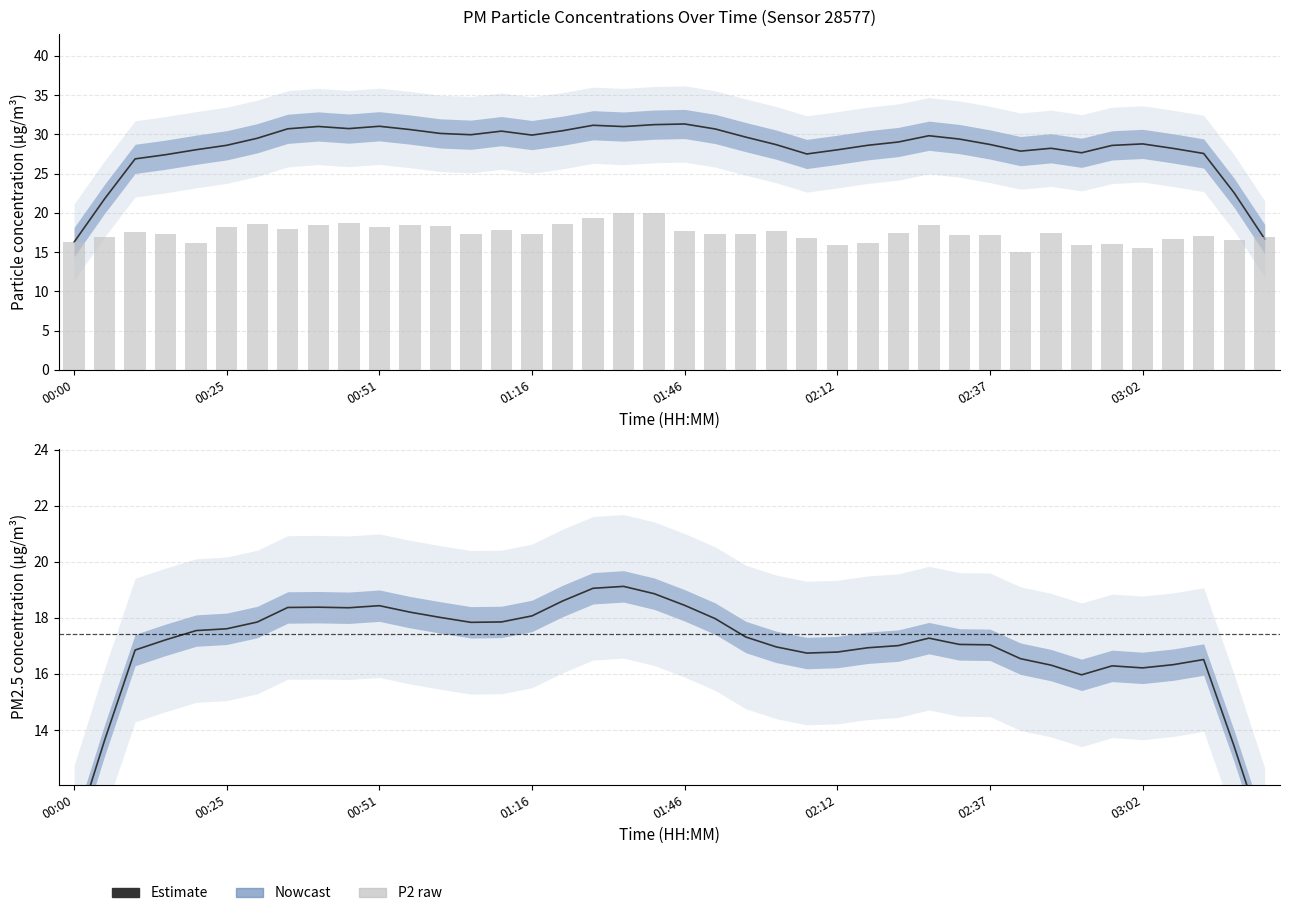

Between 00:25 and 37, which series saw the biggest shift?

Estimate